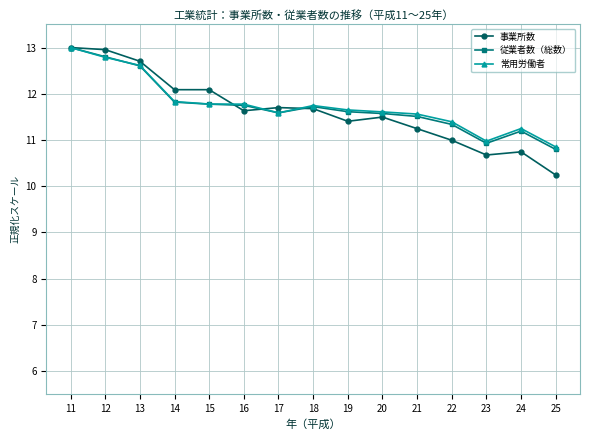

What is the difference between the maximum and minimum values in the 常用労働者 series?

2.2